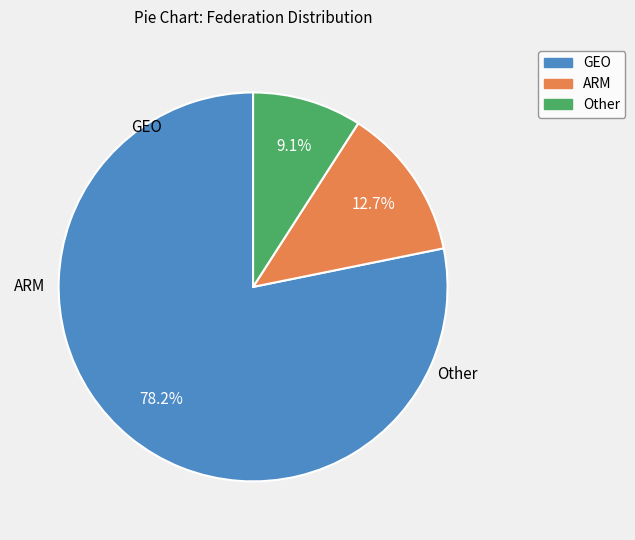

To the nearest percent, what is the average slice percentage?

33%